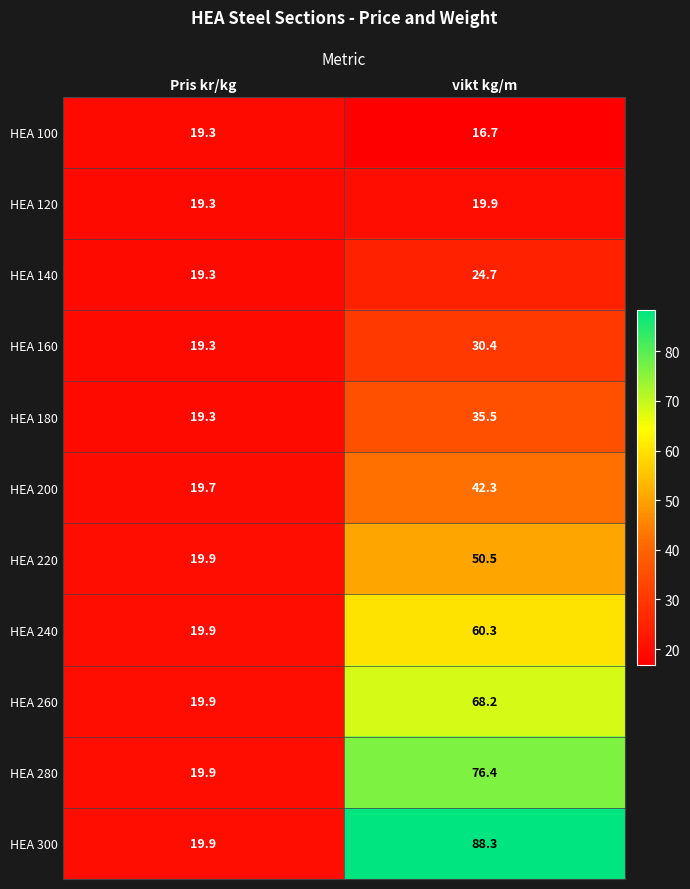

What is the smallest value displayed?

16.7